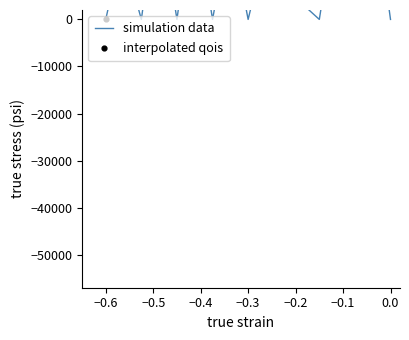

Which series has the largest total across all categories?

interpolated qois